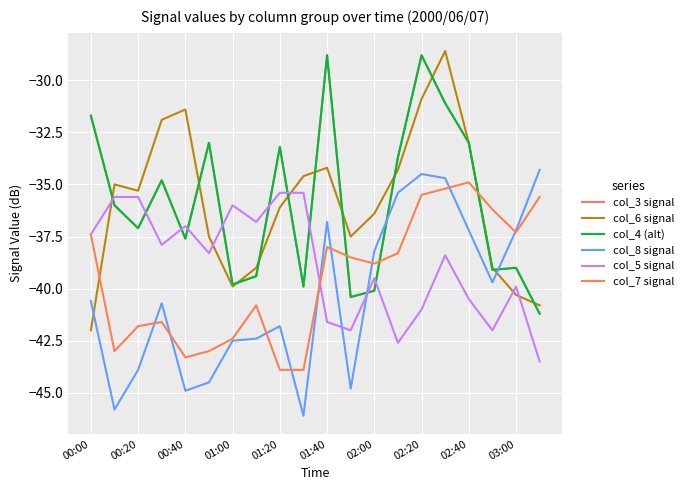

What is the difference between the maximum and minimum values in the col_4 (alt) series?

12.4